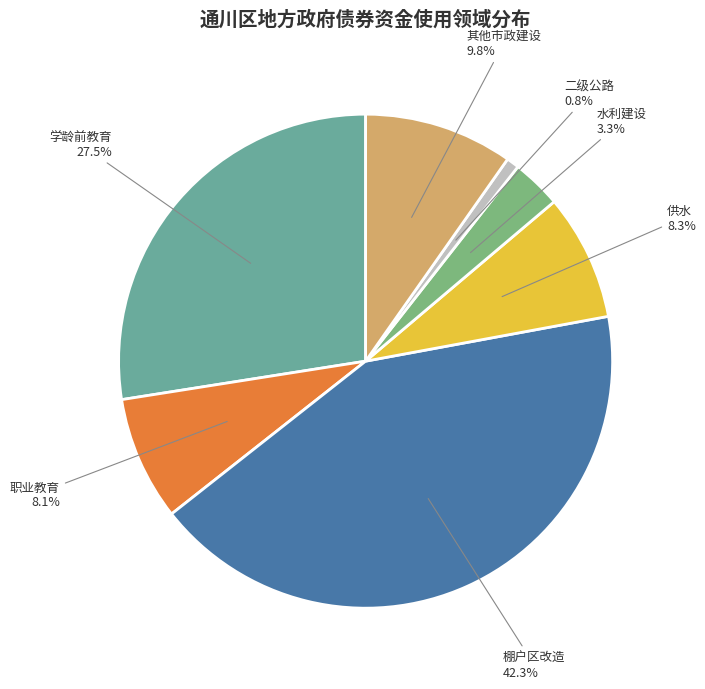

True or false: 二级公路 accounts for 1% of the total.

True